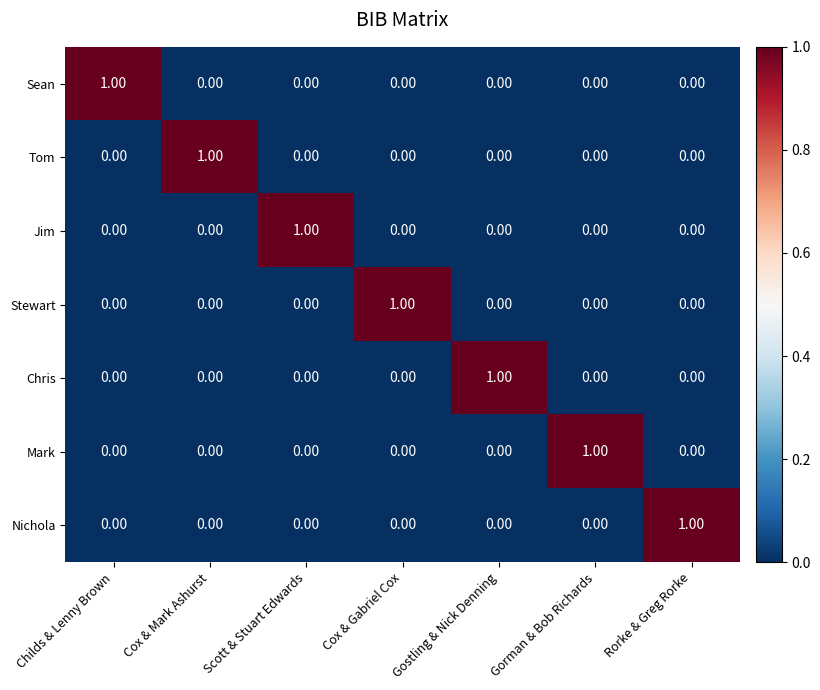

At which label does Tom reach its peak?

Cox & Mark Ashurst